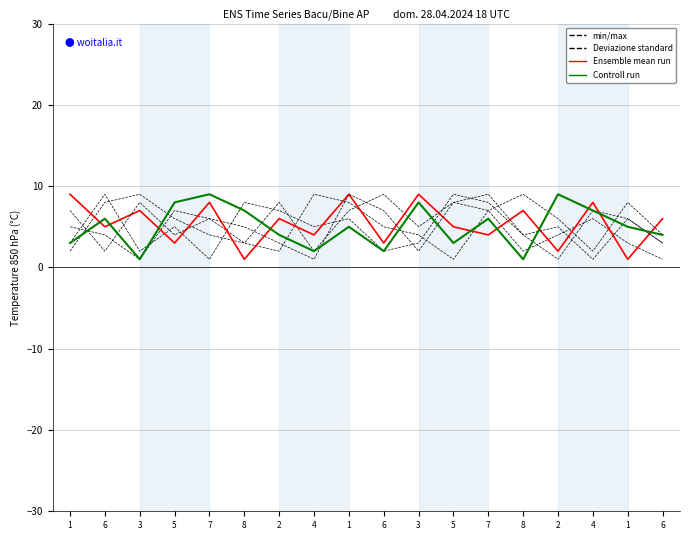

What is the label of the 8th point from the left?

4